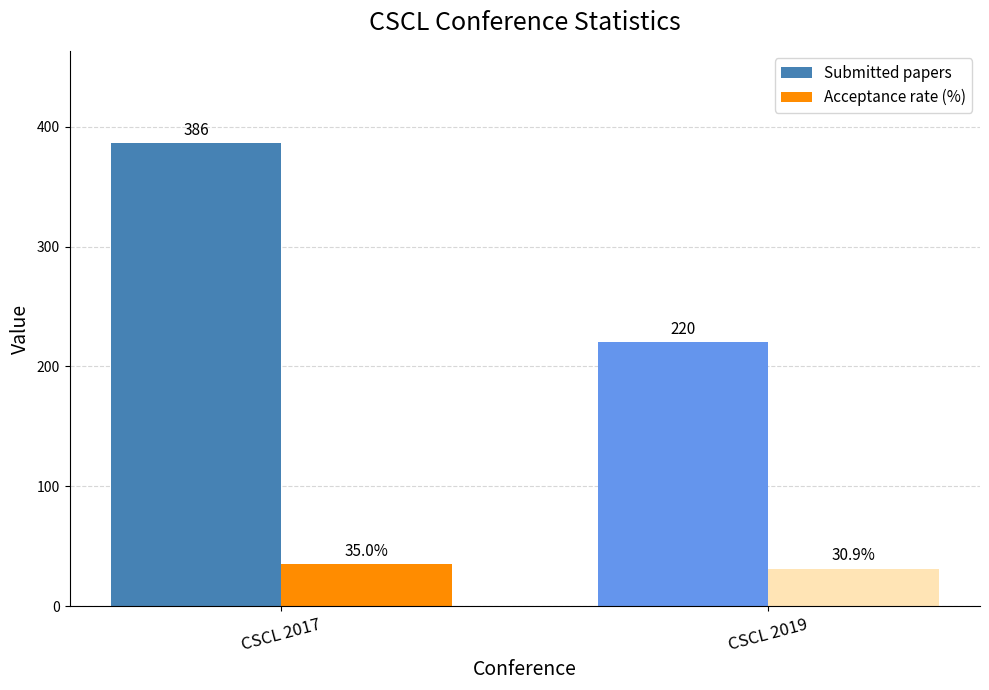

Is the value of Submitted papers at CSCL 2017 greater than the value of Acceptance rate (%) at CSCL 2017?

Yes